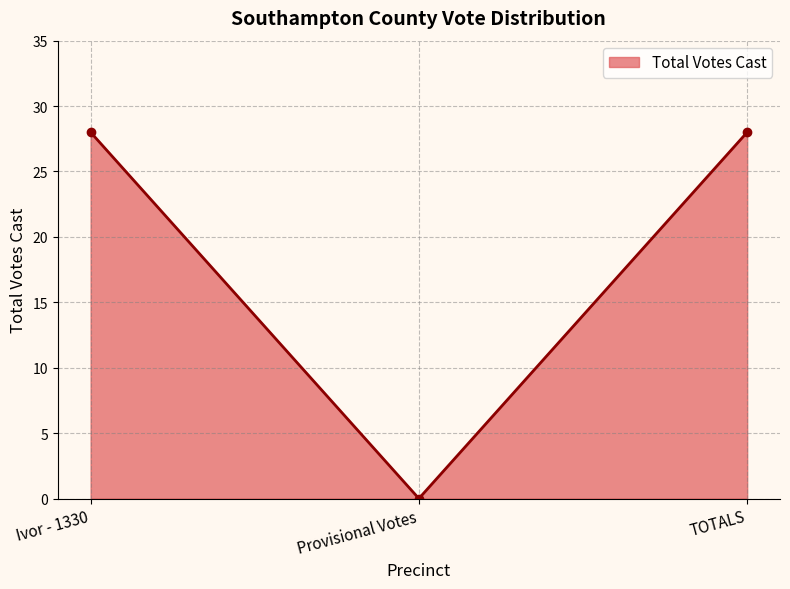

Reading left to right, transcribe all the data shown in this chart.

28	0	28